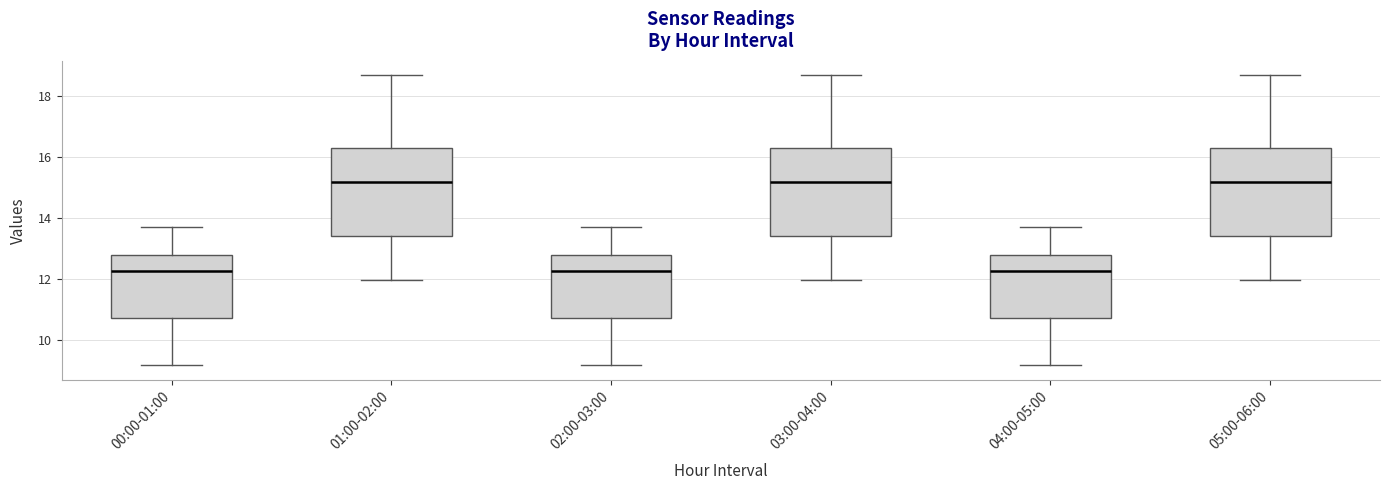

Reading left to right, read every box against the y-axis: the position of its median line, the range the box covers, and the ends of its whiskers. The values are not printed on the chart, so give them approximately, as read against the axis.

00:00-01:00: median 12.2, box 10.8 to 12.8, whiskers 9.2 to 13.8
01:00-02:00: median 15.2, box 13.4 to 16.2, whiskers 12.0 to 18.6
02:00-03:00: median 12.2, box 10.8 to 12.8, whiskers 9.2 to 13.8
03:00-04:00: median 15.2, box 13.4 to 16.2, whiskers 12.0 to 18.6
04:00-05:00: median 12.2, box 10.8 to 12.8, whiskers 9.2 to 13.8
05:00-06:00: median 15.2, box 13.4 to 16.2, whiskers 12.0 to 18.6